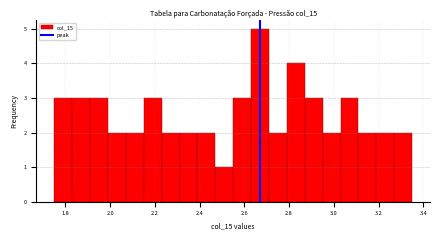

Which range on the x-axis has the tallest bar?

2.63 to 2.71